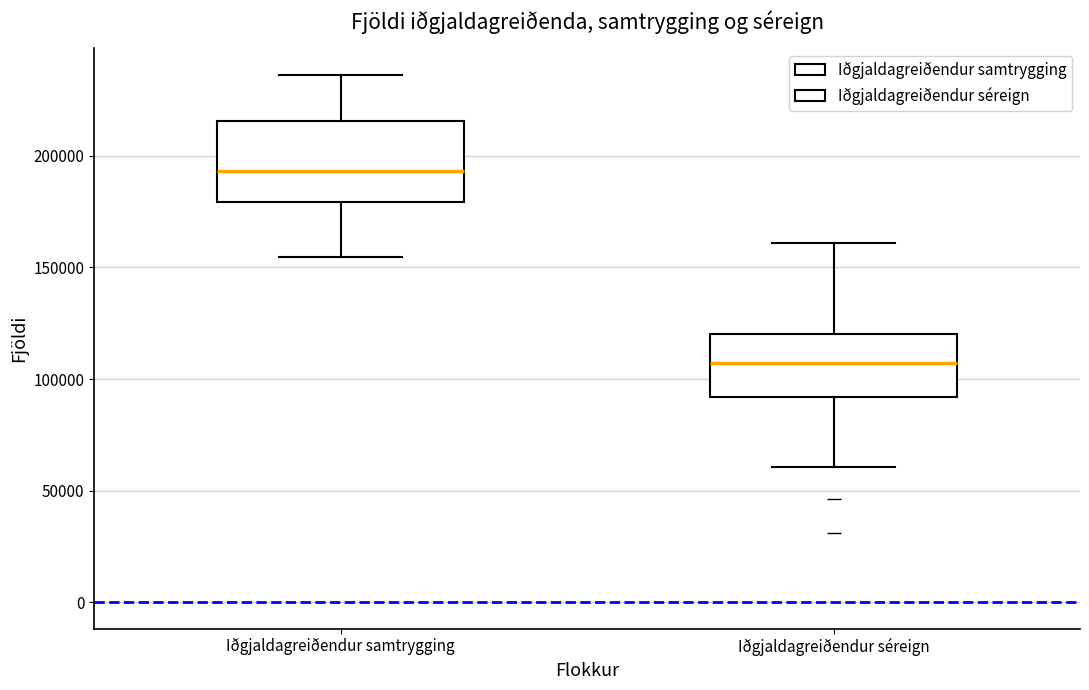

Reading left to right, read every box against the y-axis: the position of its median line, the range the box covers, and the ends of its whiskers. The values are not printed on the chart, so give them approximately, as read against the axis.

Iðgjaldagreiðendur samtrygging: median 195000, box 180000 to 215000, whiskers 155000 to 235000
Iðgjaldagreiðendur séreign: median 105000, box 90000 to 120000, whiskers 60000 to 160000